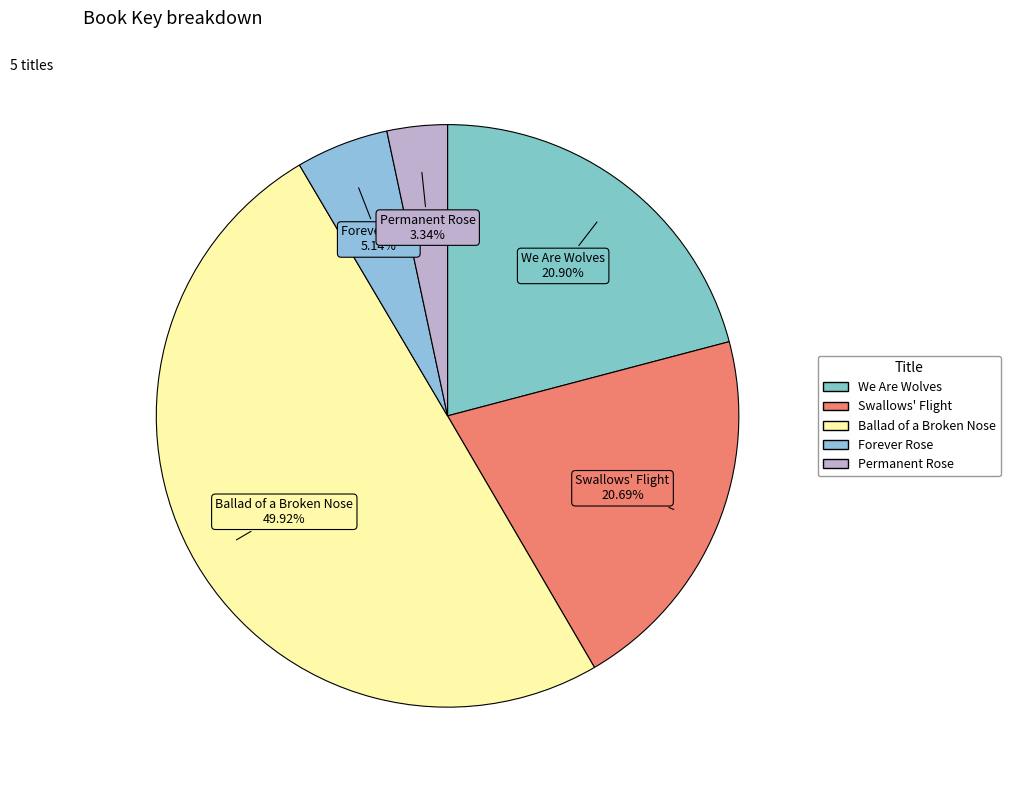

What percentage is the Permanent Rose slice, to the nearest percent?

3%